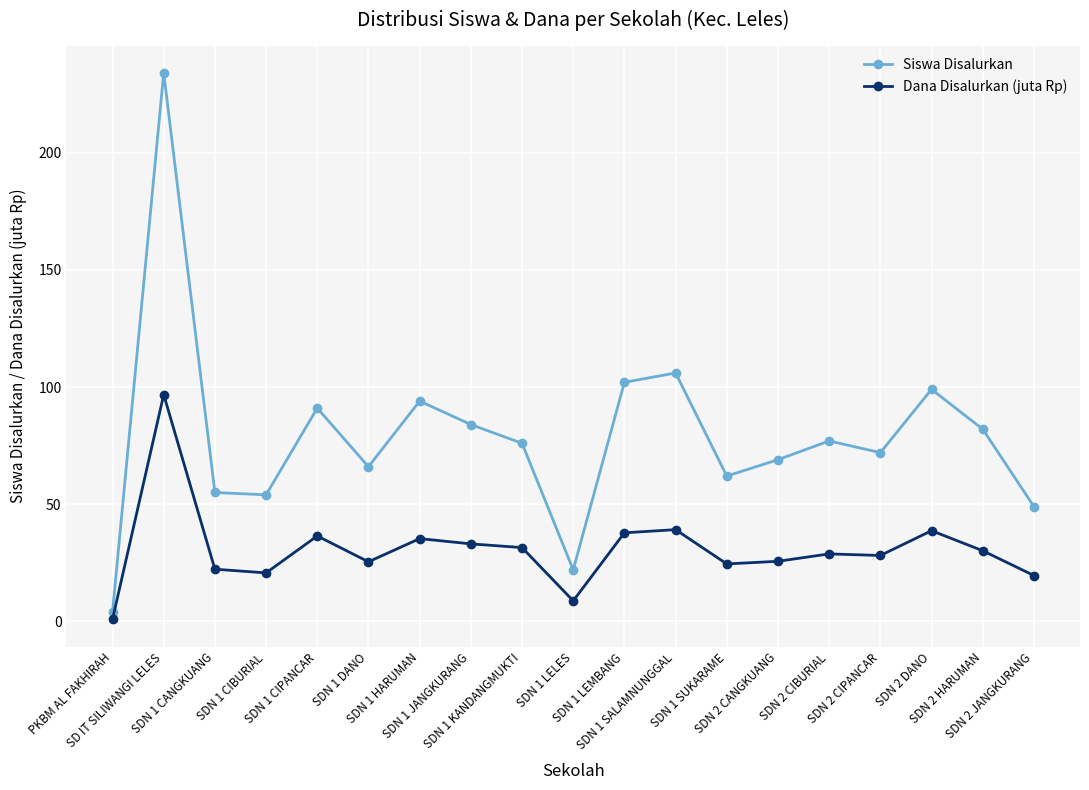

What is the average value of the Siswa Disalurkan series?

78.8